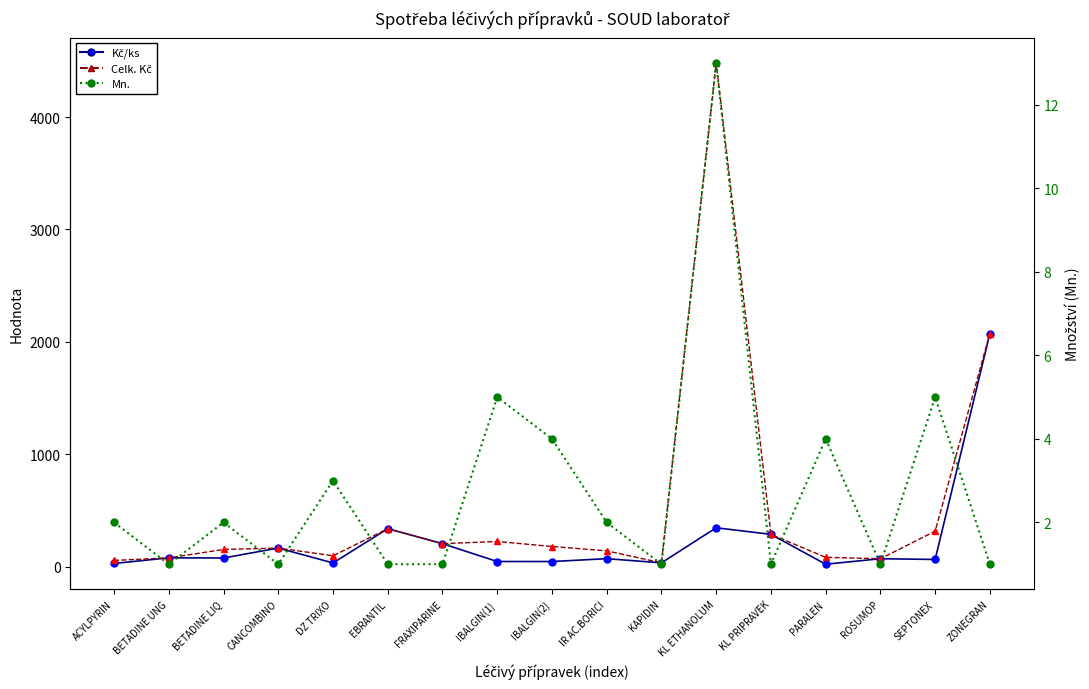

What is the label of the 7th point from the left?

FRAXIPARINE